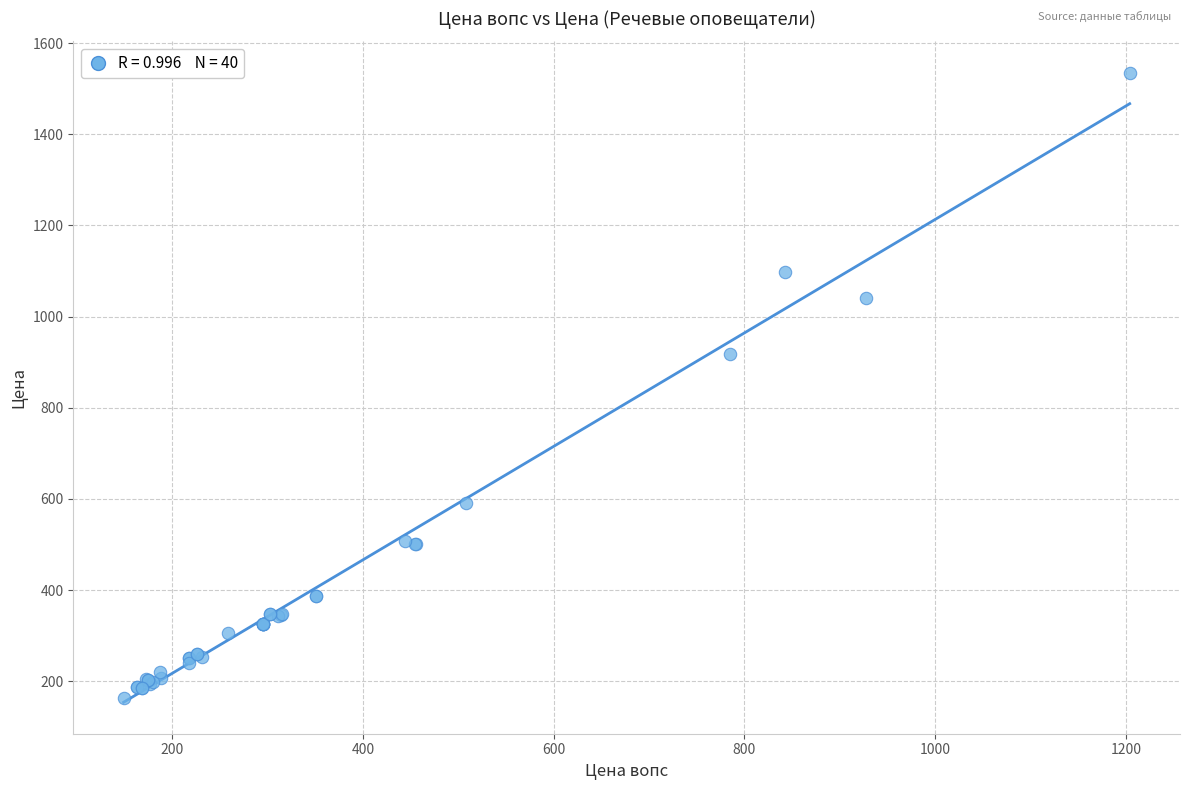

What Y value in the scatter plot is closest to 849?

917.0